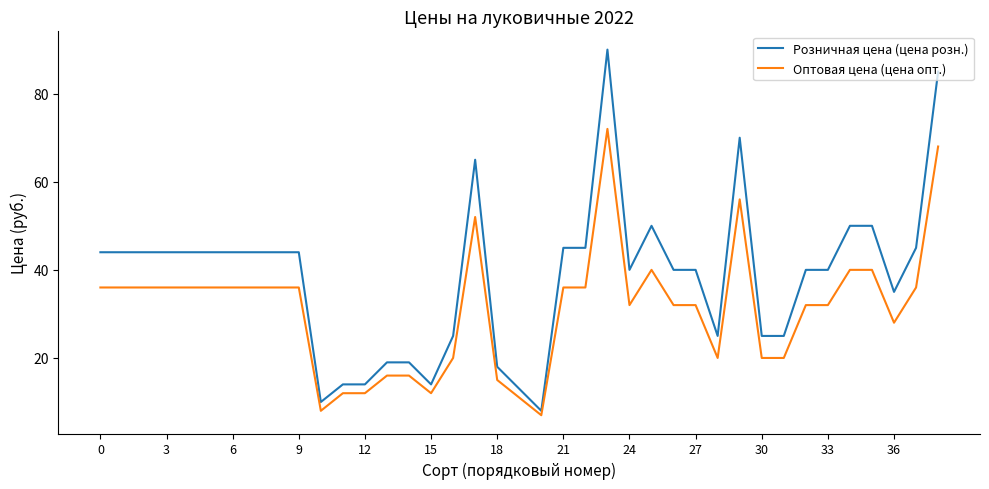

True or false: Оптовая цена (цена опт.) and Розничная цена (цена розн.) cross at least once.

False